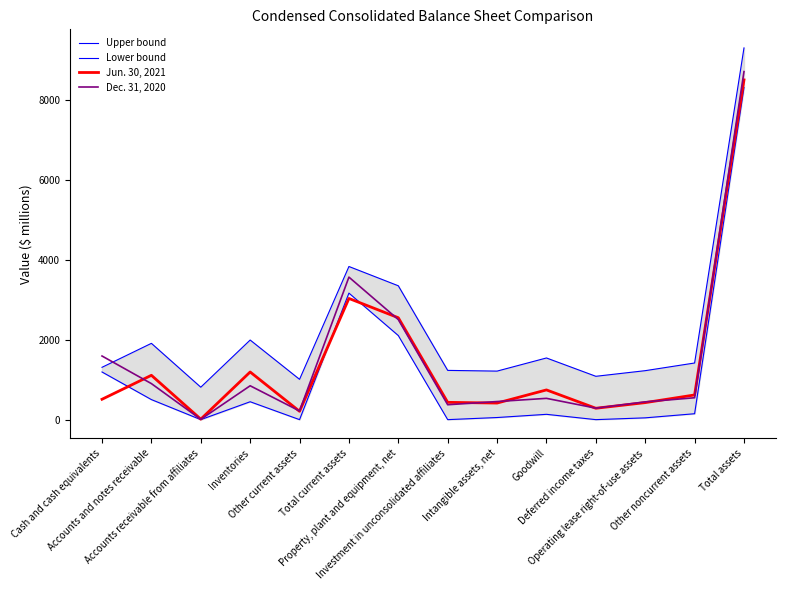

What is the label of the 7th point from the right?

Investment in unconsolidated affiliates